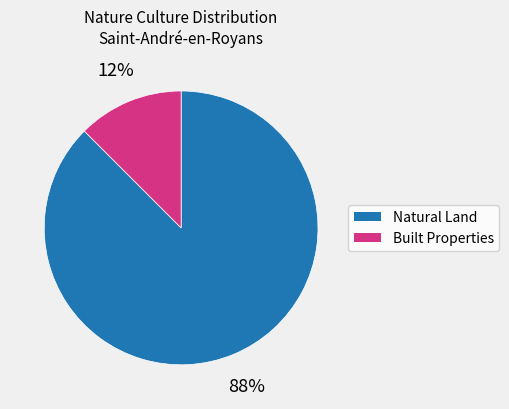

To the nearest percent, what is the average slice percentage?

50%